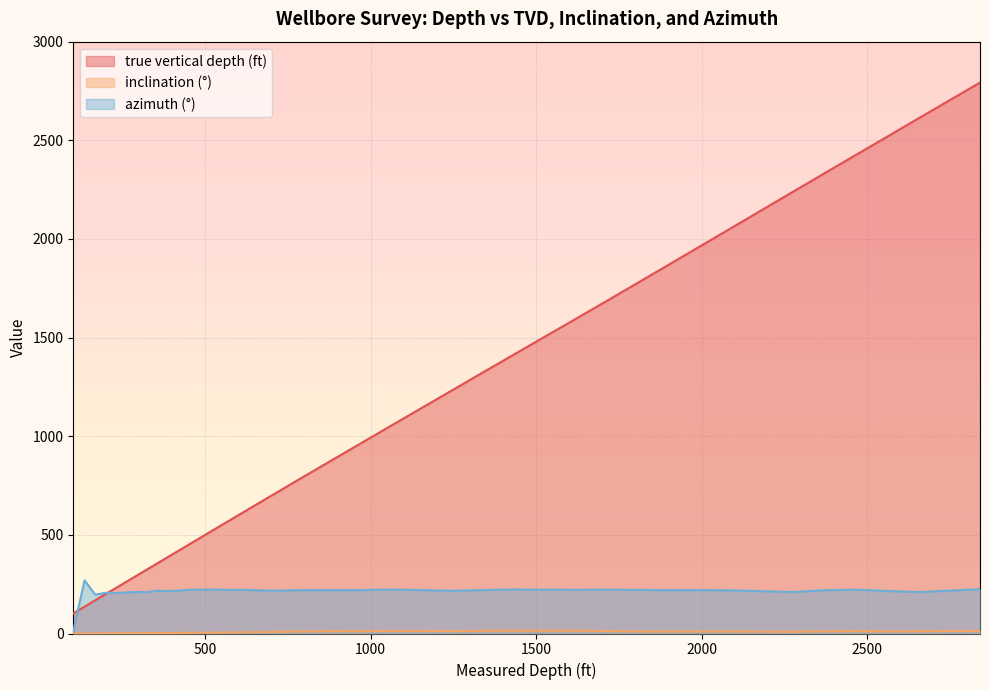

List the labels in order of azimuth (°) value, smallest first.

102, 168, 231, 199, 262, 325, 2652, 2273, 292, 388, 2557, 1243, 703, 356, 2746, 419, 2093, 2368, 1905, 797, 1999, 960, 892, 1338, 1149, 577, 1810, 451, 609, 1621, 483, 1527, 1716, 2463, 546, 1054, 514, 1432, 2840, 136